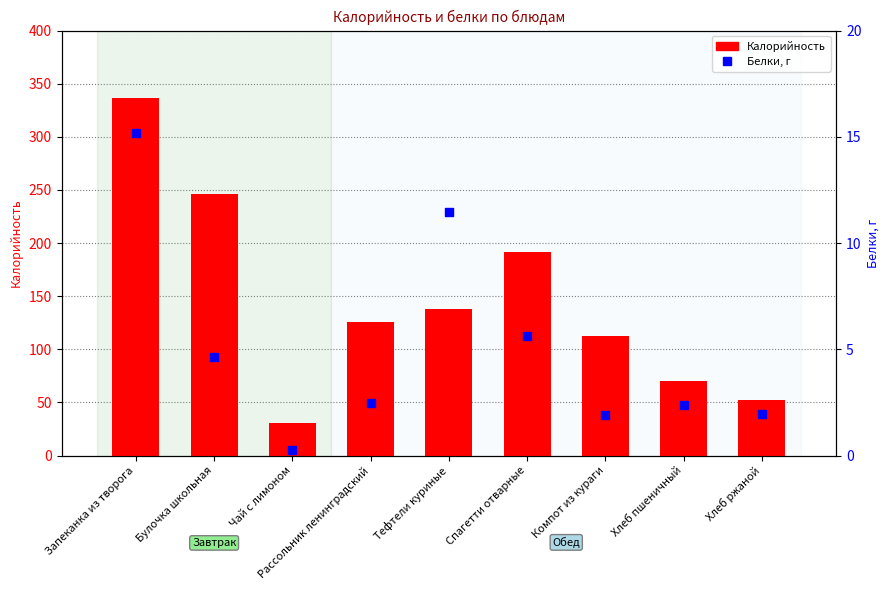

Which series reaches the minimum Y coordinate?

Белки, г